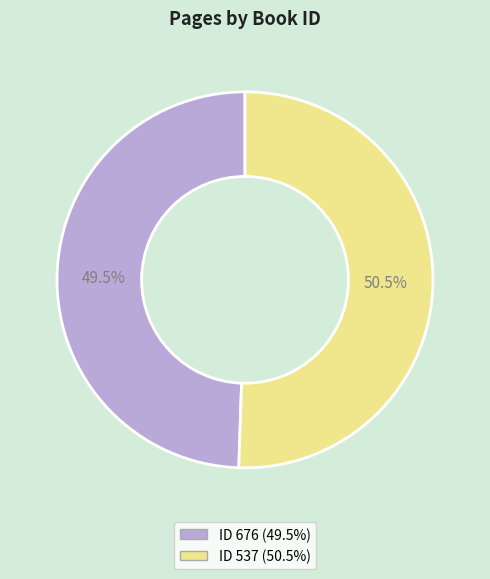

To the nearest percent, what is the difference between the largest and smallest slice percentages?

1%